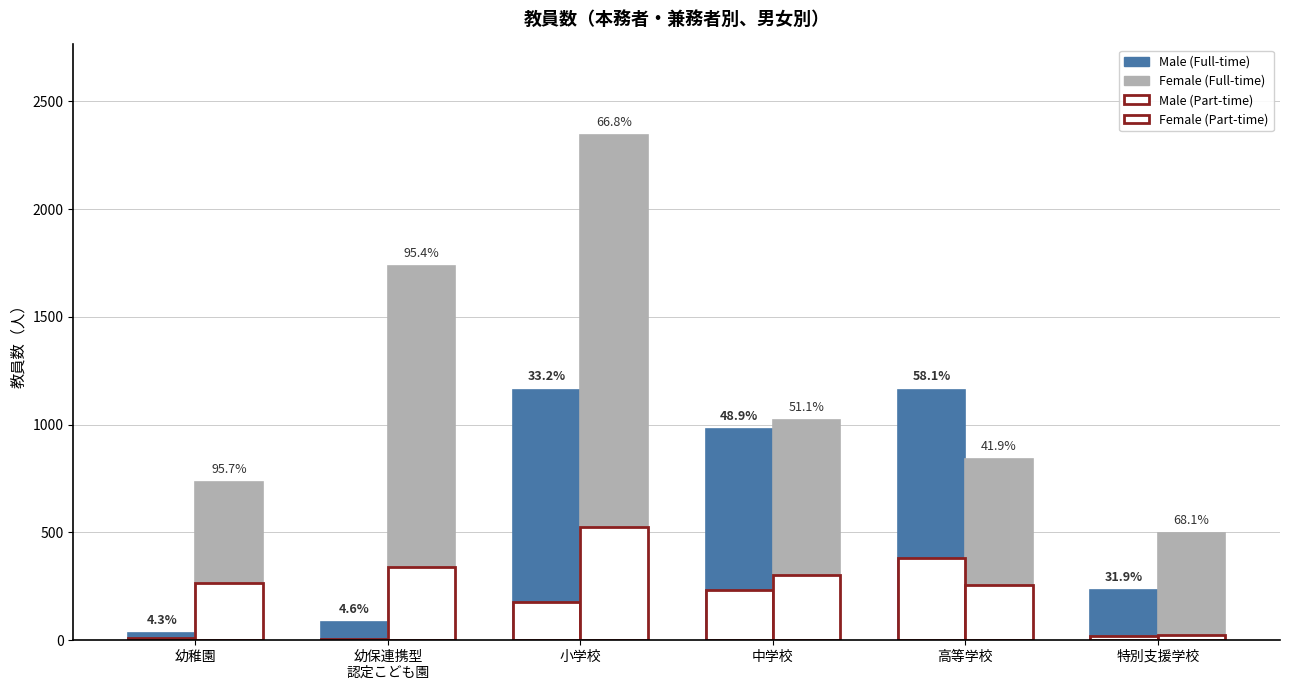

How many groups of bars are there?

6